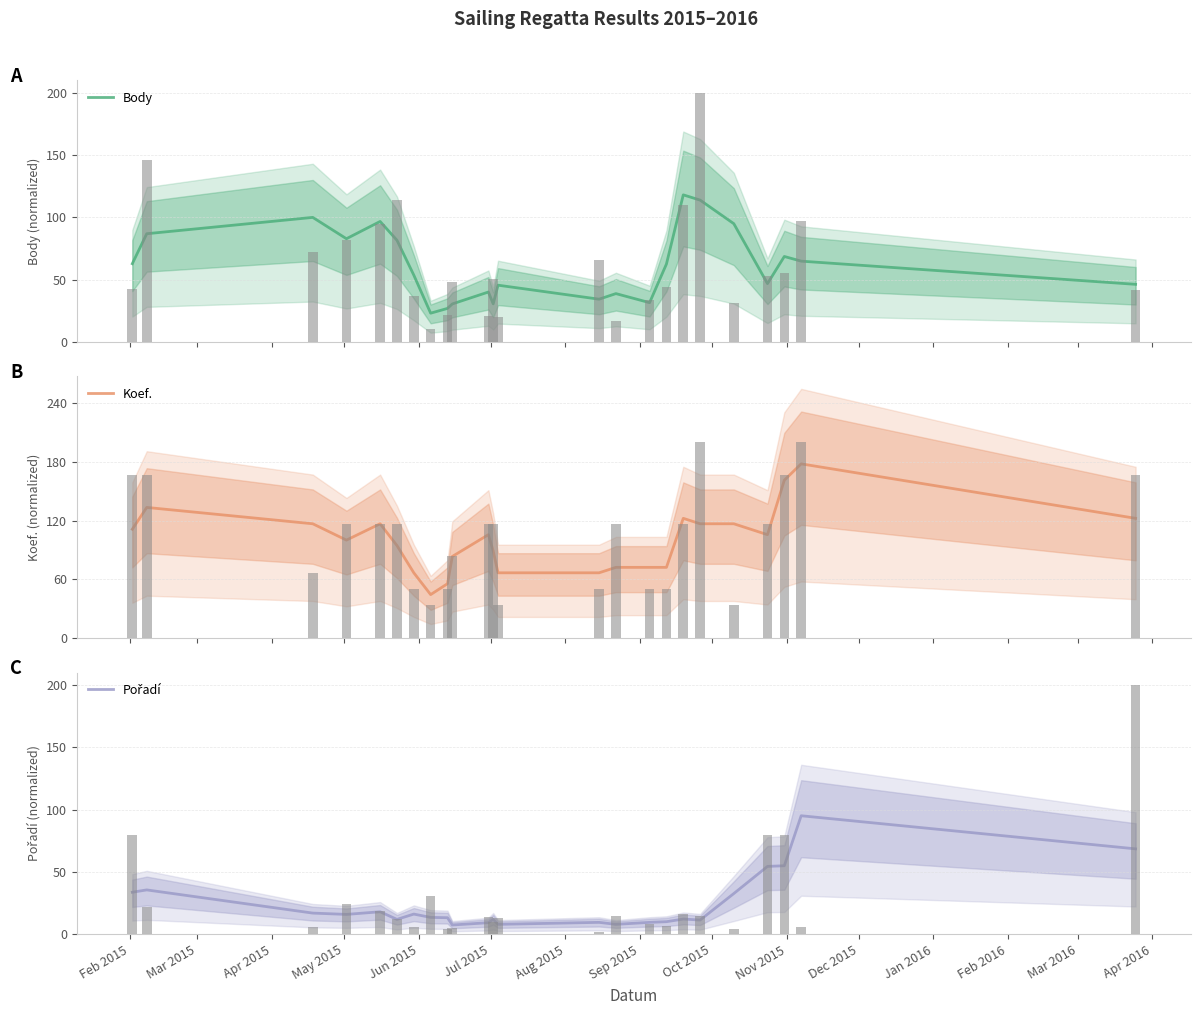

At which label is Koef. closest to 111?

Feb 2015